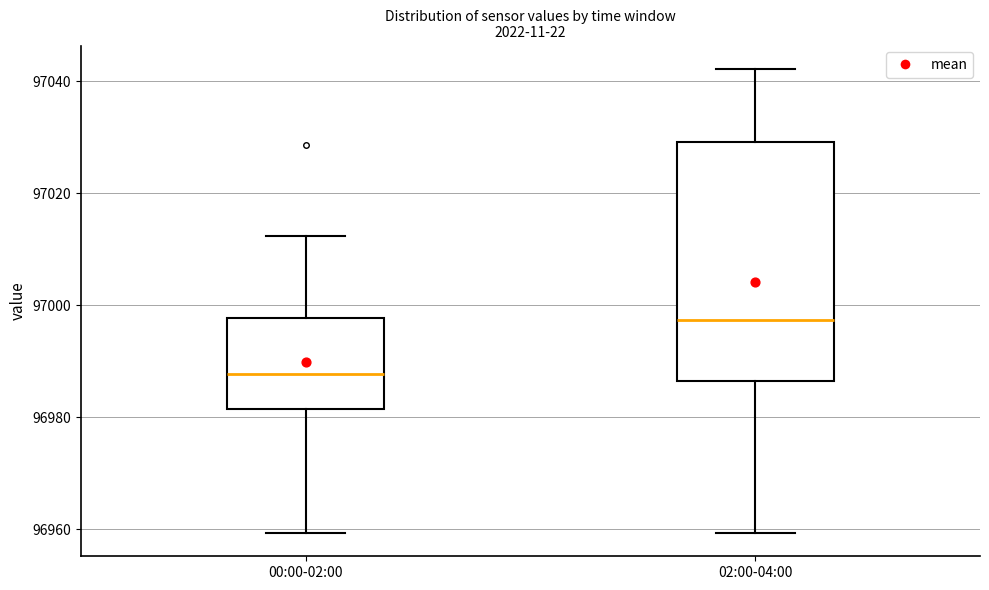

Which box has the highest median line?

02:00-04:00